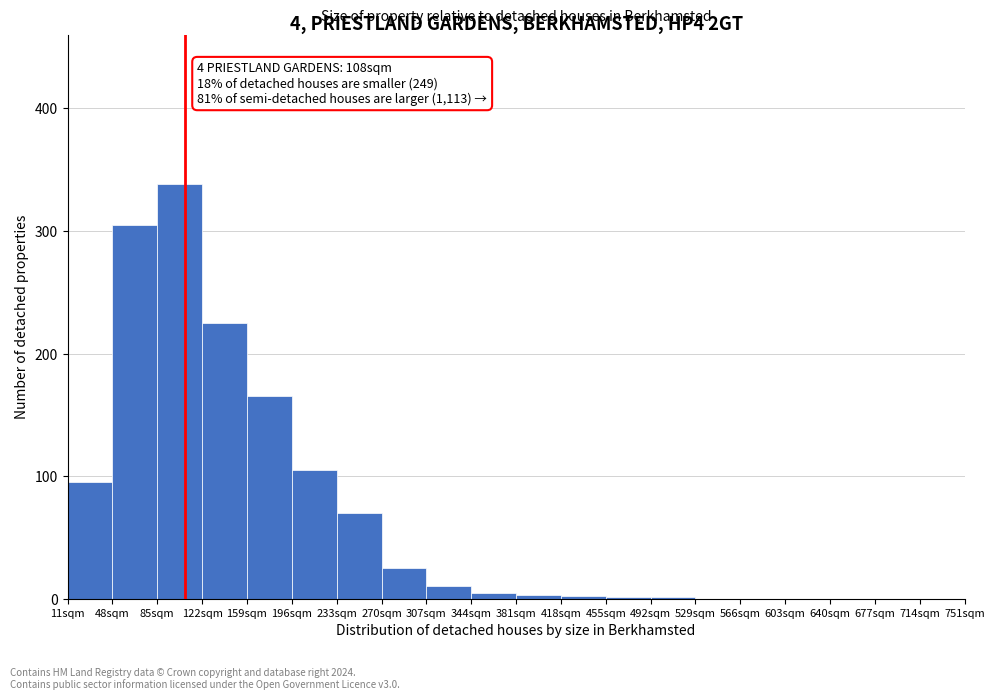

Over which range of the x-axis is the bar tallest?

85 to 122